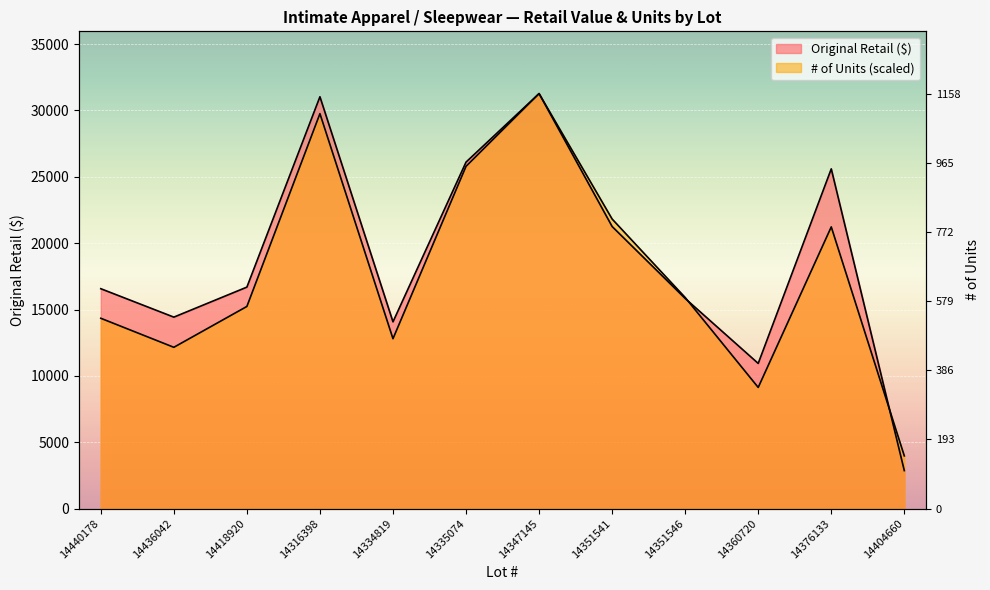

What is the greatest value displayed?

31273.7